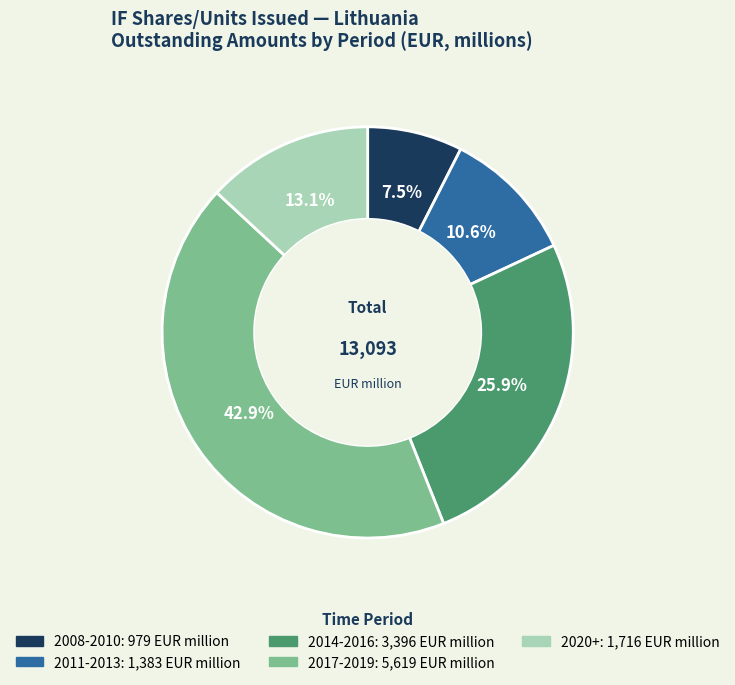

Is there a majority slice in this chart?

No